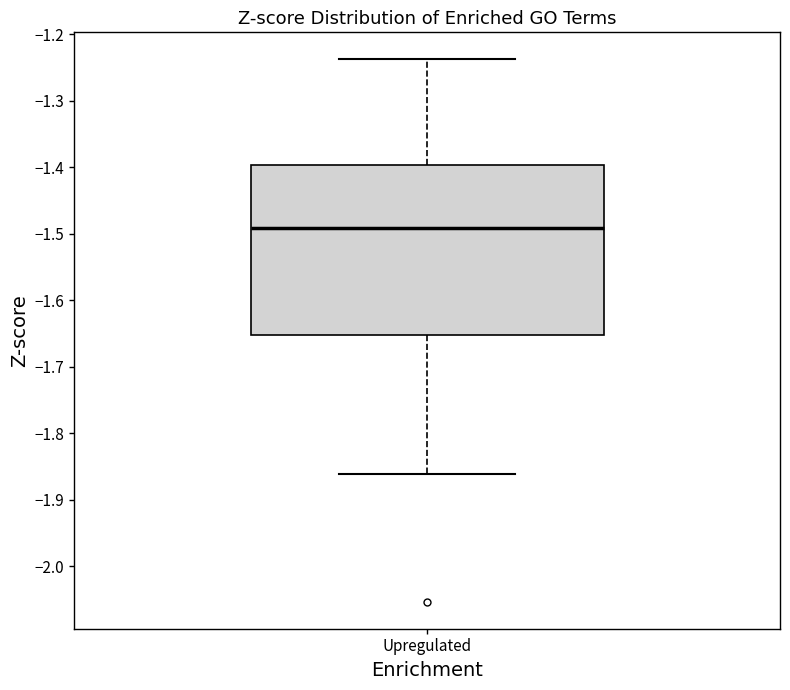

Where is the upper edge of the box for Upregulated on the y-axis? The values are not printed on the chart, so give them approximately, as read against the axis.

-1.40